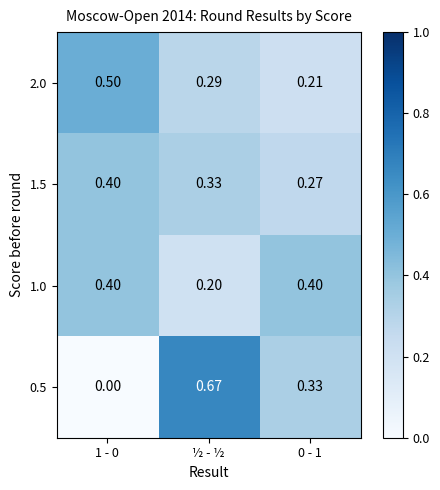

At which category is the sum across all series the highest?

½ - ½